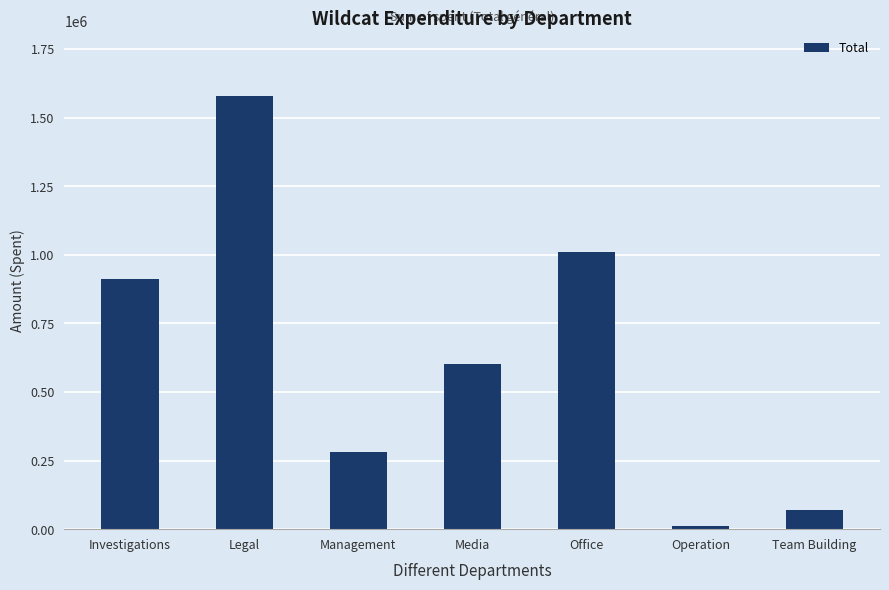

Which has a higher value, Team Building or Management?

Management